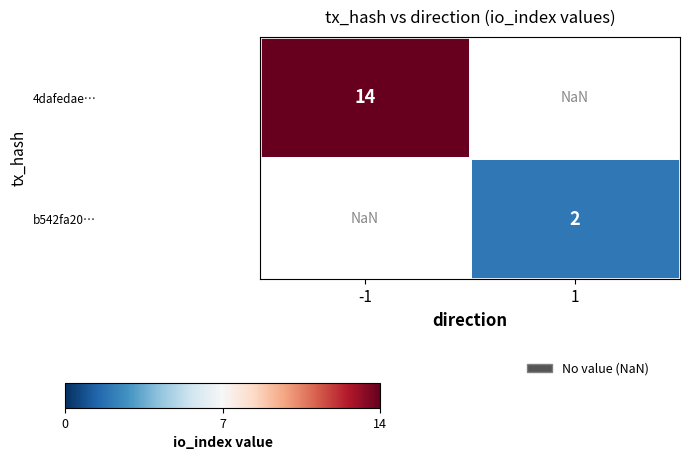

Is the value of 4dafedae… at -1 greater than the value of b542fa20… at -1?

No